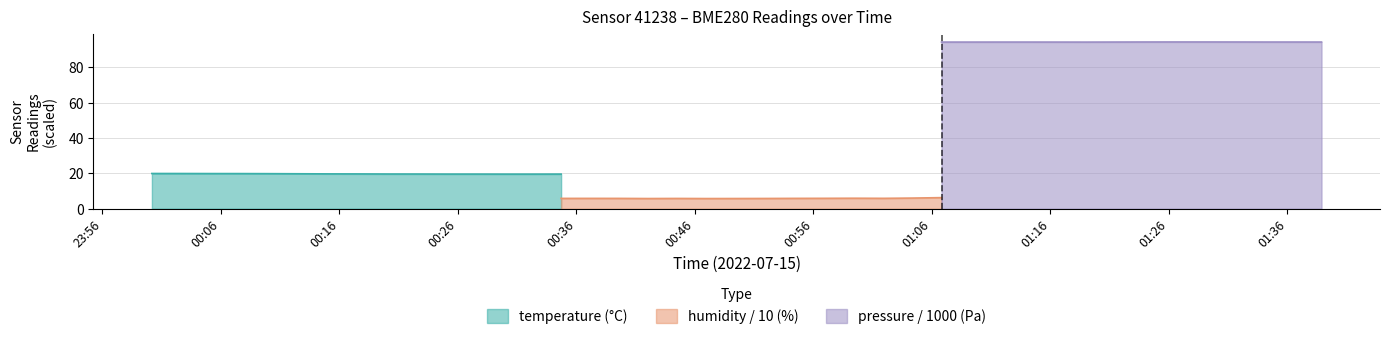

What position from the right is 2022-07-15T00:02:39?

39